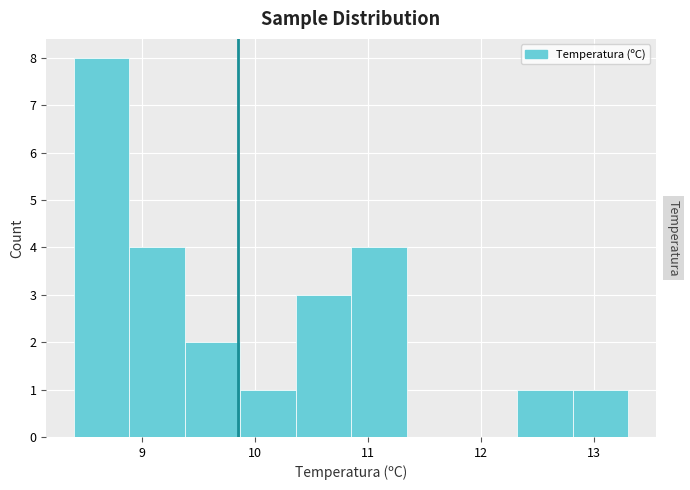

What is the height of the bar covering 10.85 to 11.34 on the x-axis? Neither the bar edges nor the heights are printed on the chart, so give them approximately, as read against the axes.

4